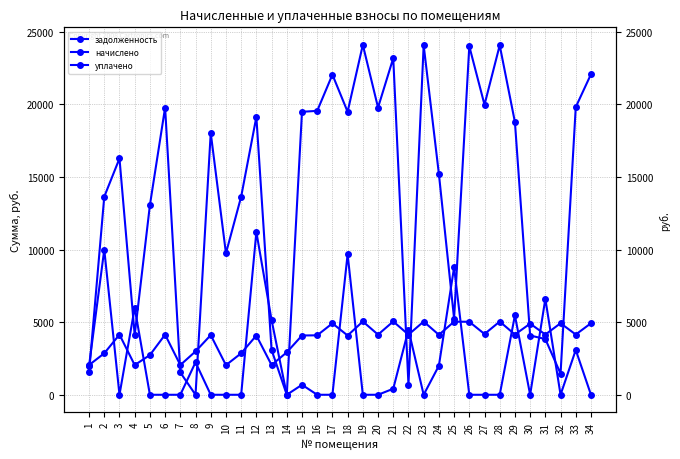

True or false: начислено has more than 2 interior local peaks.

True